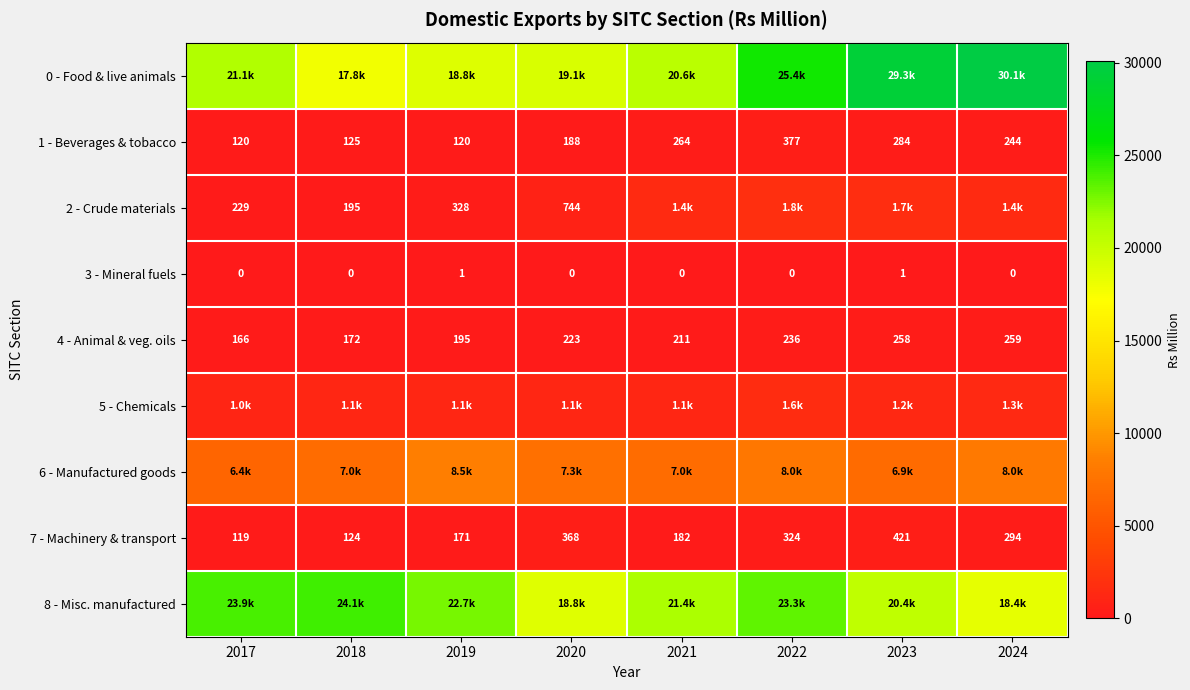

What is the sum of all 4 - Animal & veg. oils values?

1720